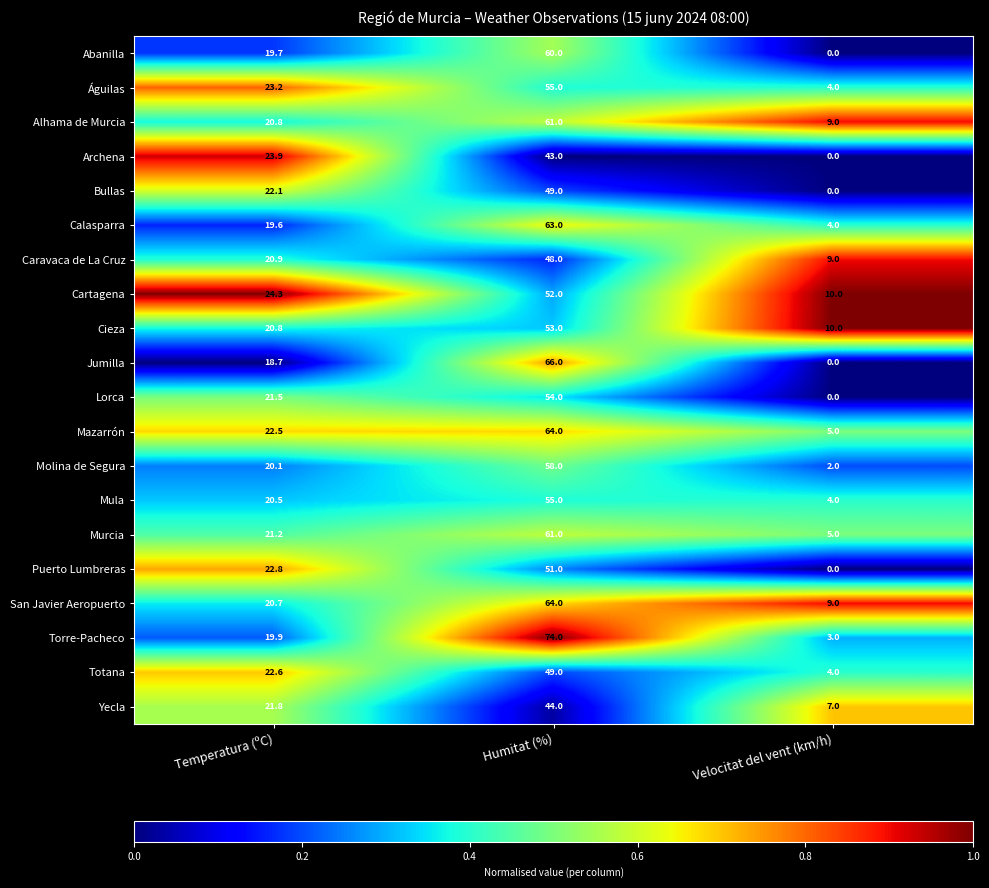

The Calasparra series shows 19.6 at Temperatura (ºC). True or false?

True